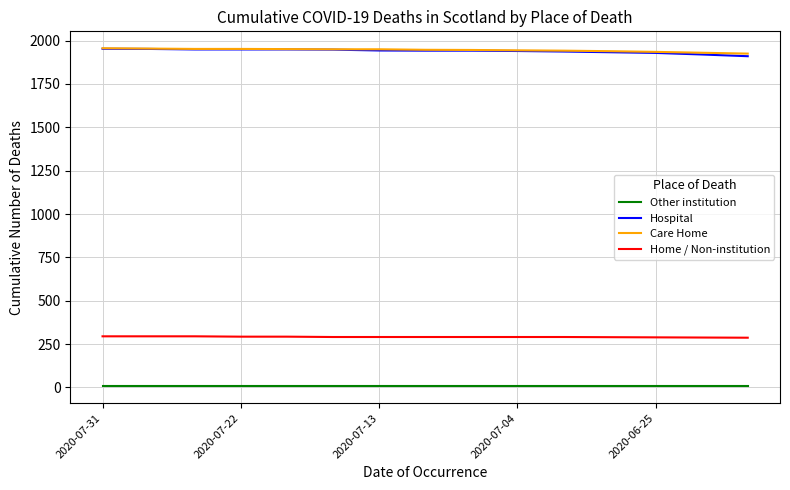

True or false: Care Home and Hospital intersect in this chart.

False